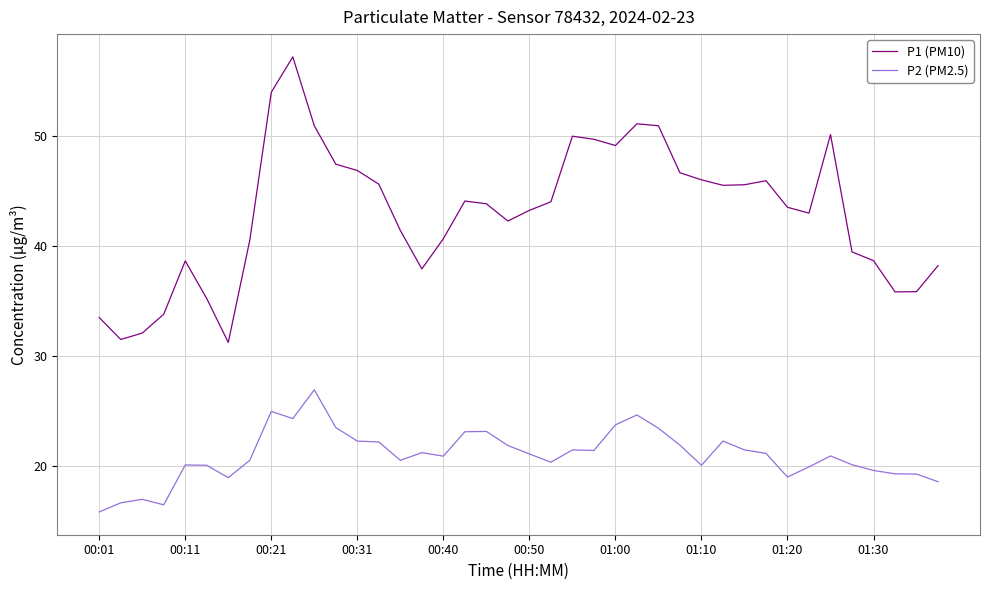

Does the chart display data point markers on the line(s)?

No